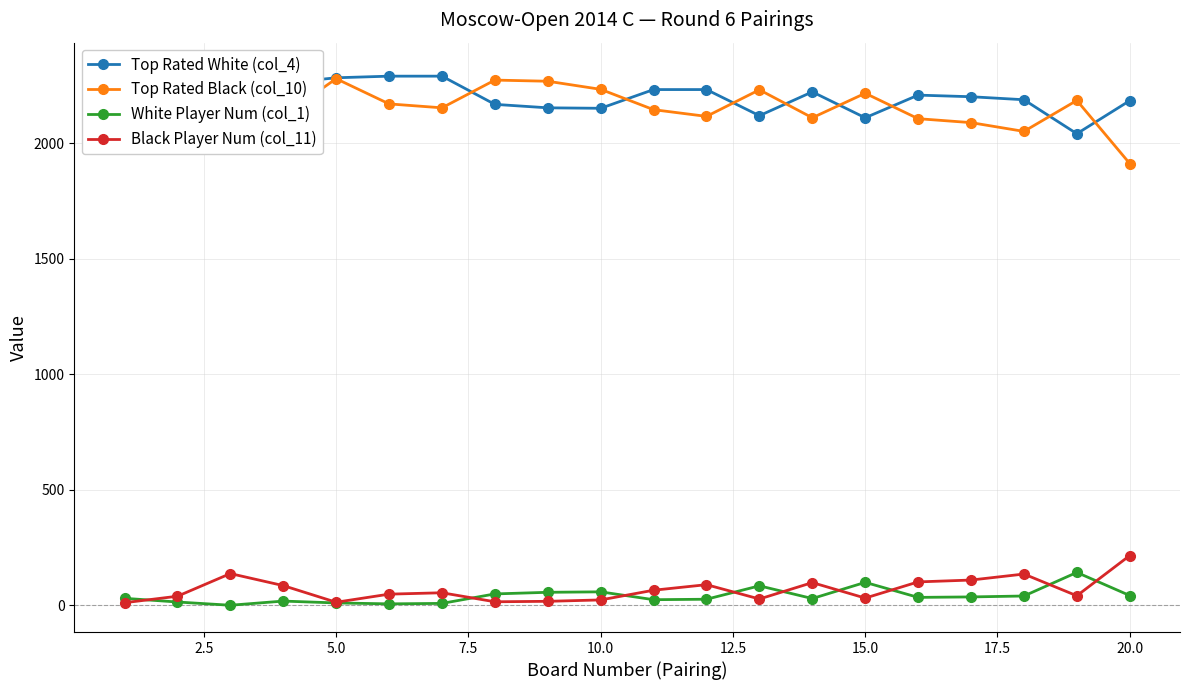

True or false: White Player Num (col_1) has more than 1 points higher than both neighbors.

True